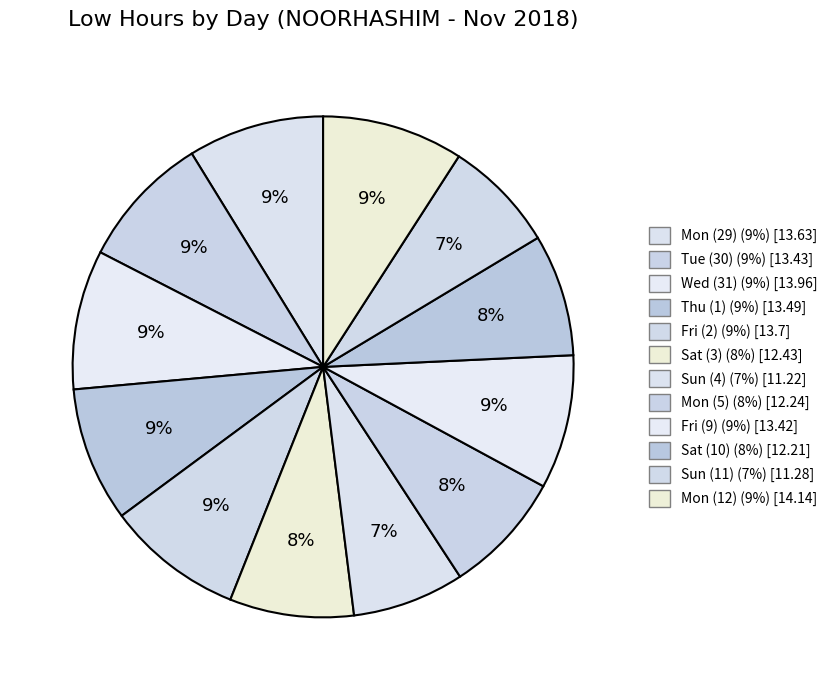

Count the number of slices in the pie.

12